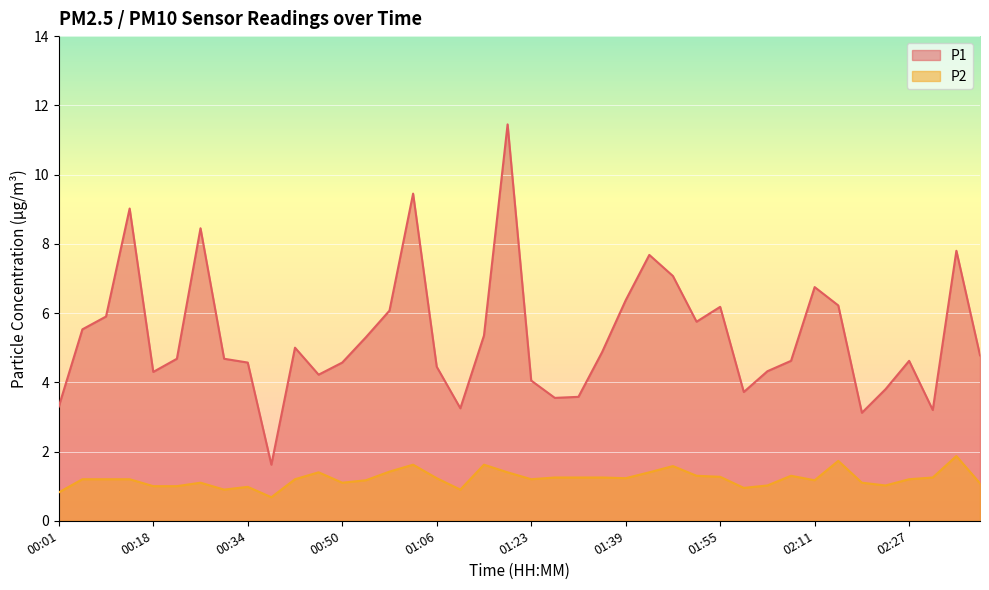

Which series has the widest spread of values?

P1